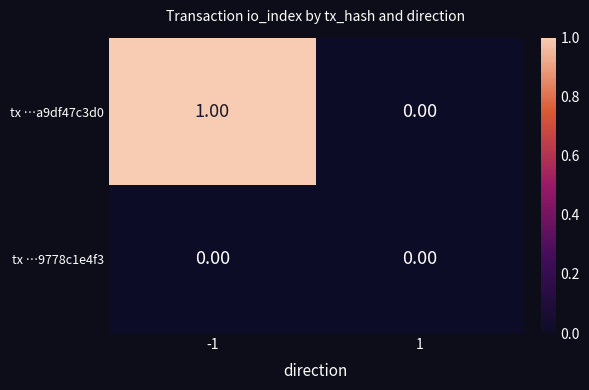

List the series in order of their overall mean, highest first.

tx …a9df47c3d0, tx …9778c1e4f3